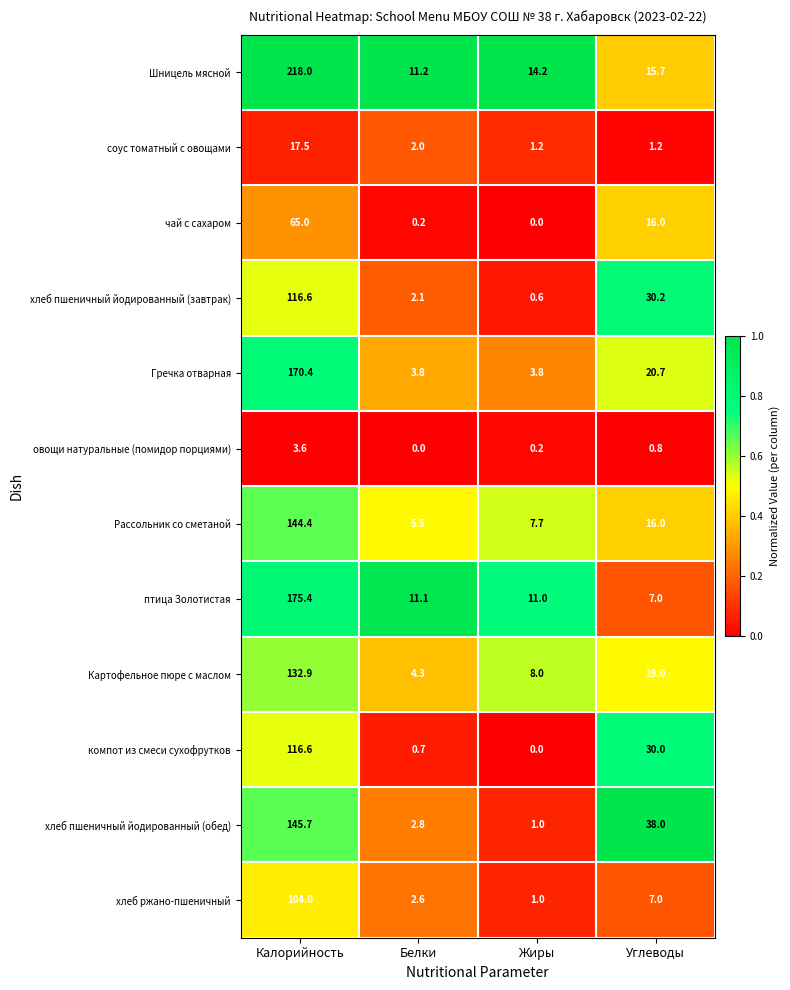

The овощи натуральные (помидор порциями) series shows -2.1 at Белки. True or false?

False